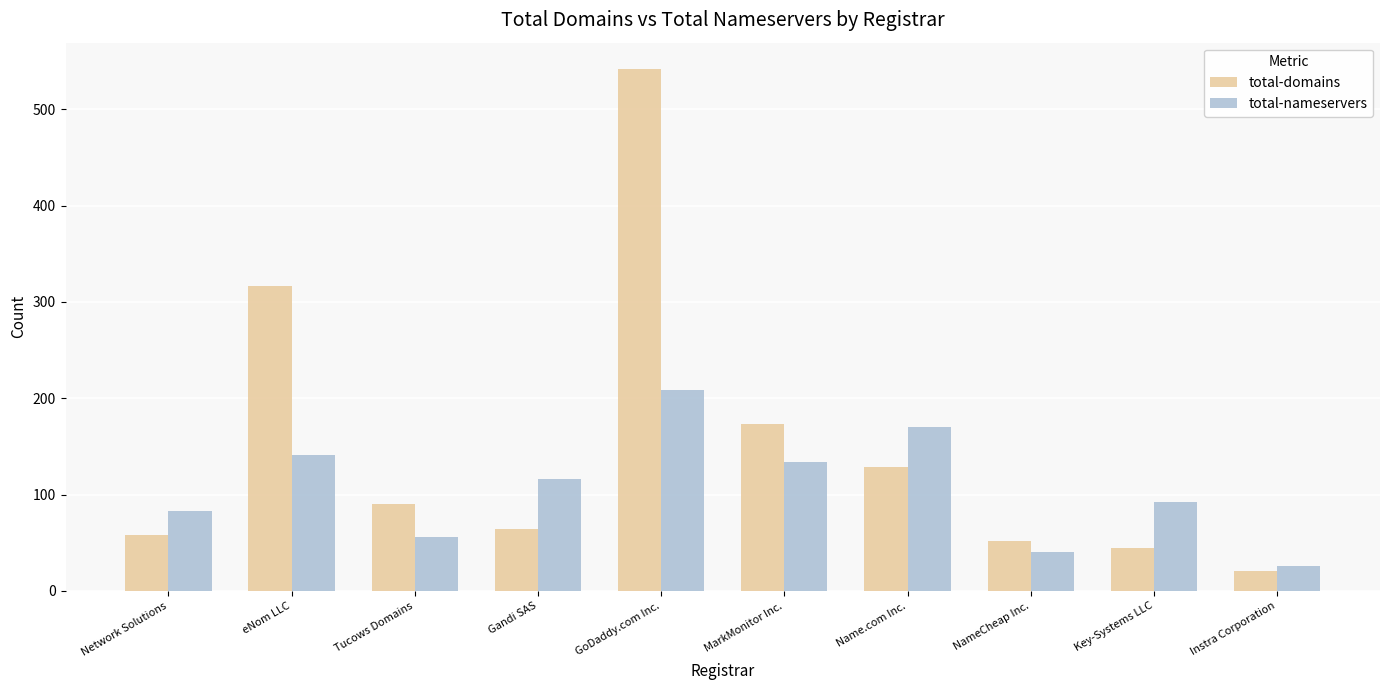

What is the sum of all total-nameservers values?

1067